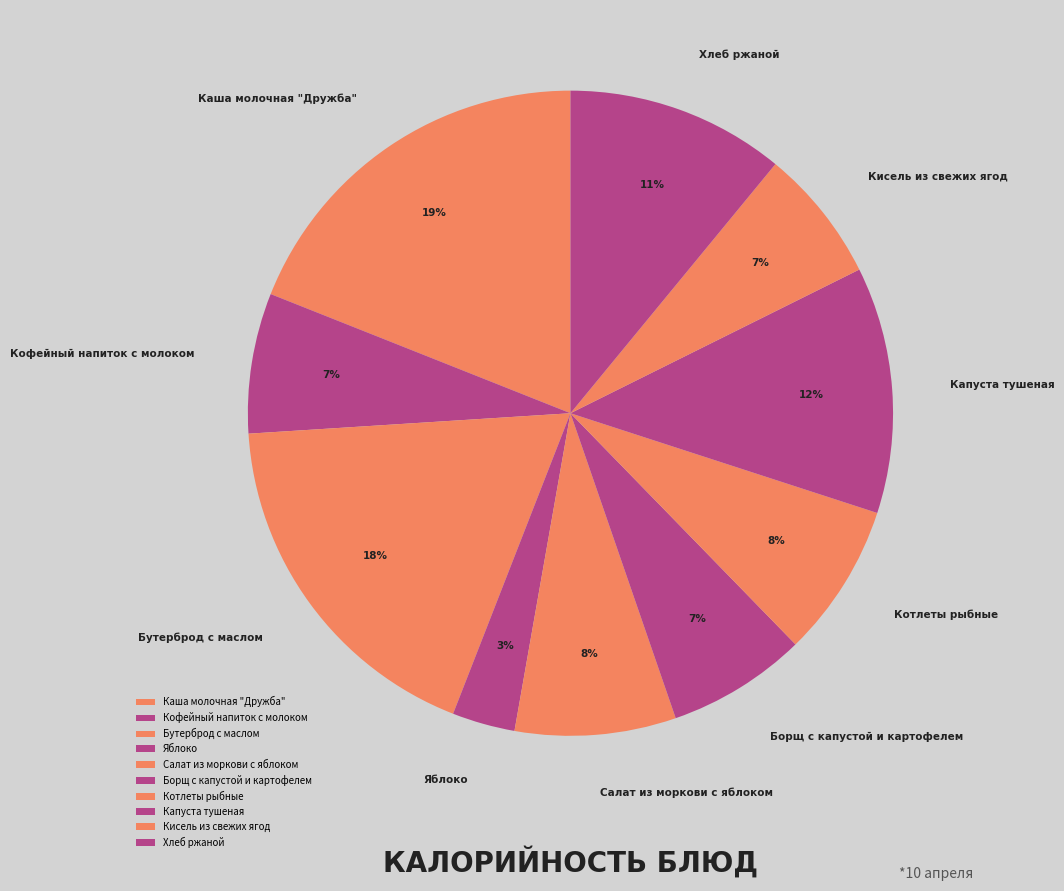

To the nearest percent, what is the average slice percentage?

10%